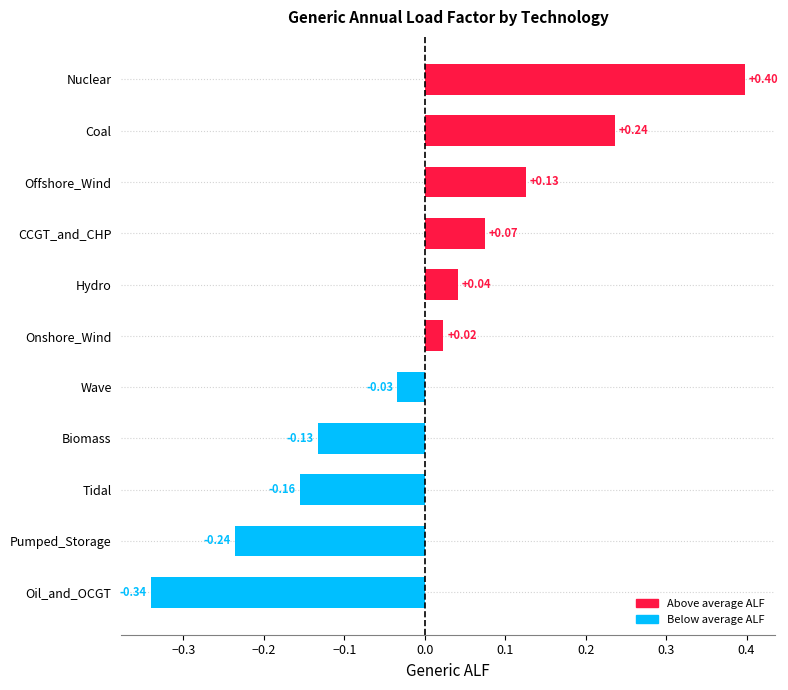

At which label is the value closest to 0?

Onshore_Wind